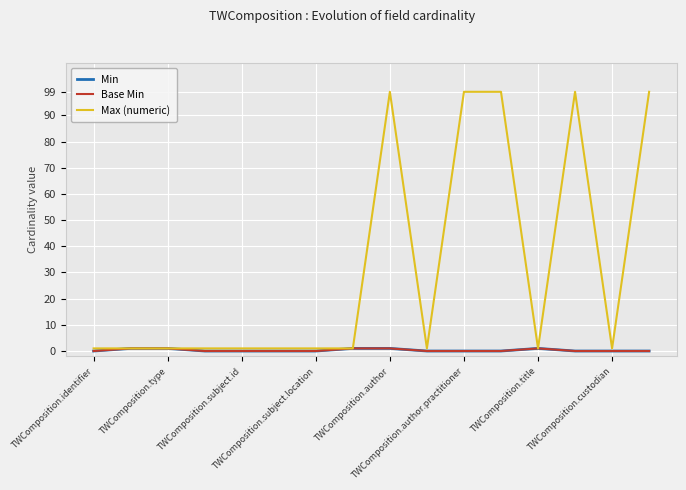

Does the chart have visible grid lines?

Yes